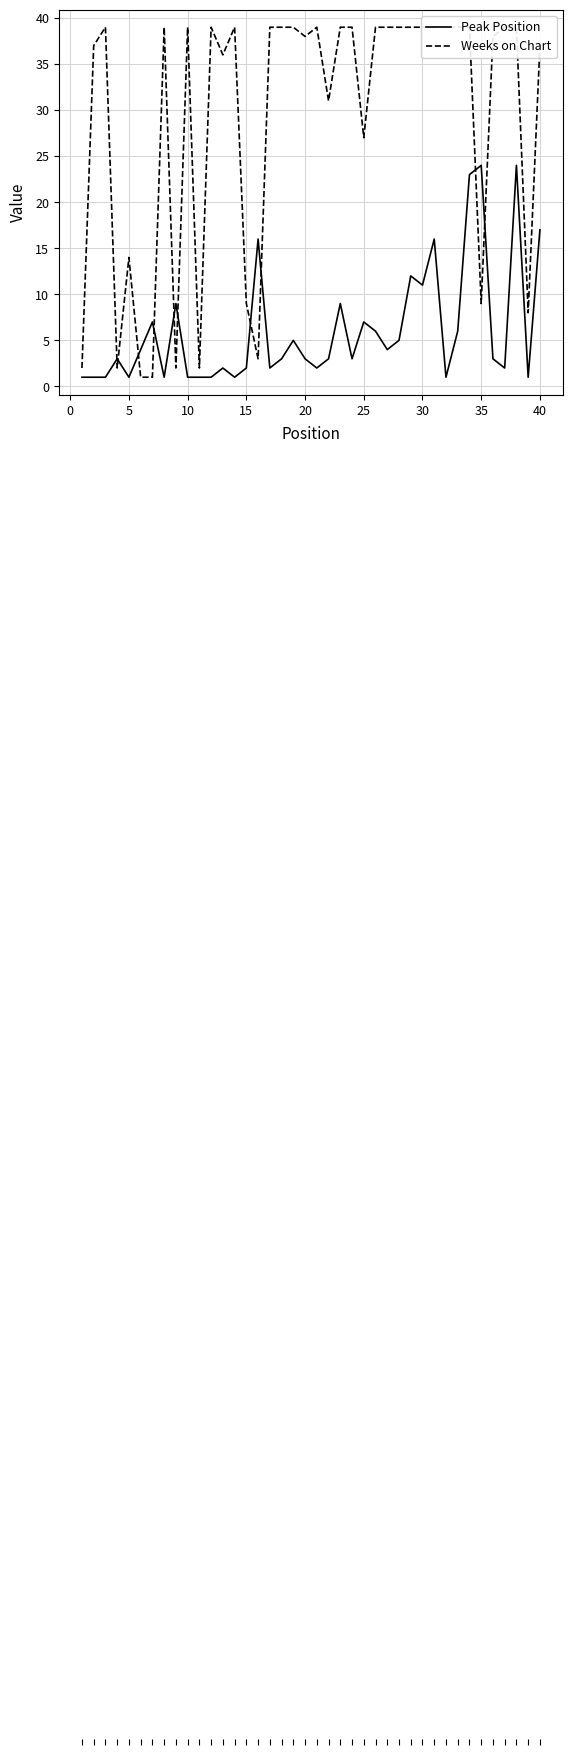

What are all the series names shown in the legend?

Peak Position, Weeks on Chart